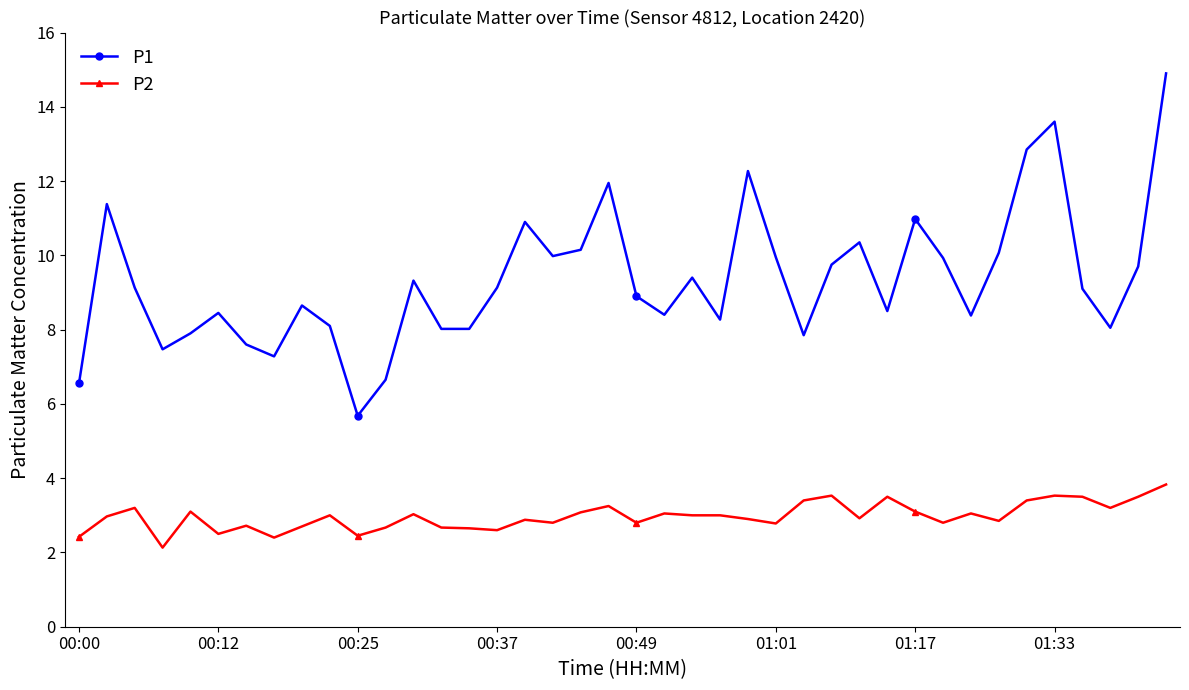

What is the minimum value for P1?

5.7